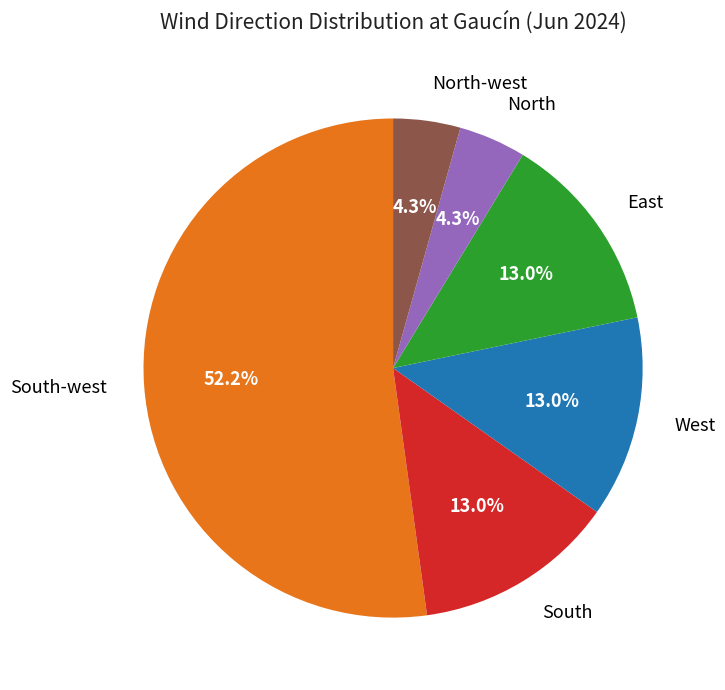

To the nearest percent, what is the difference between the largest and smallest slice percentages?

48%